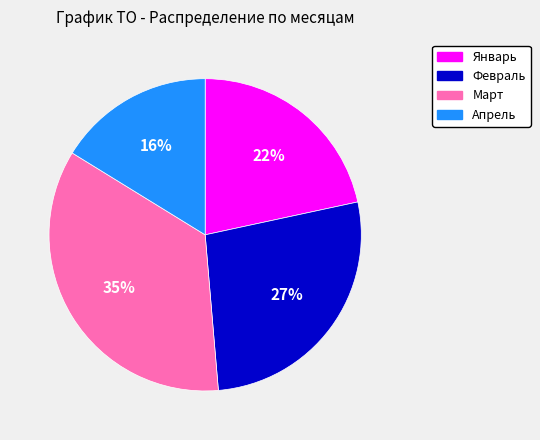

What is the largest slice in the pie chart?

Март